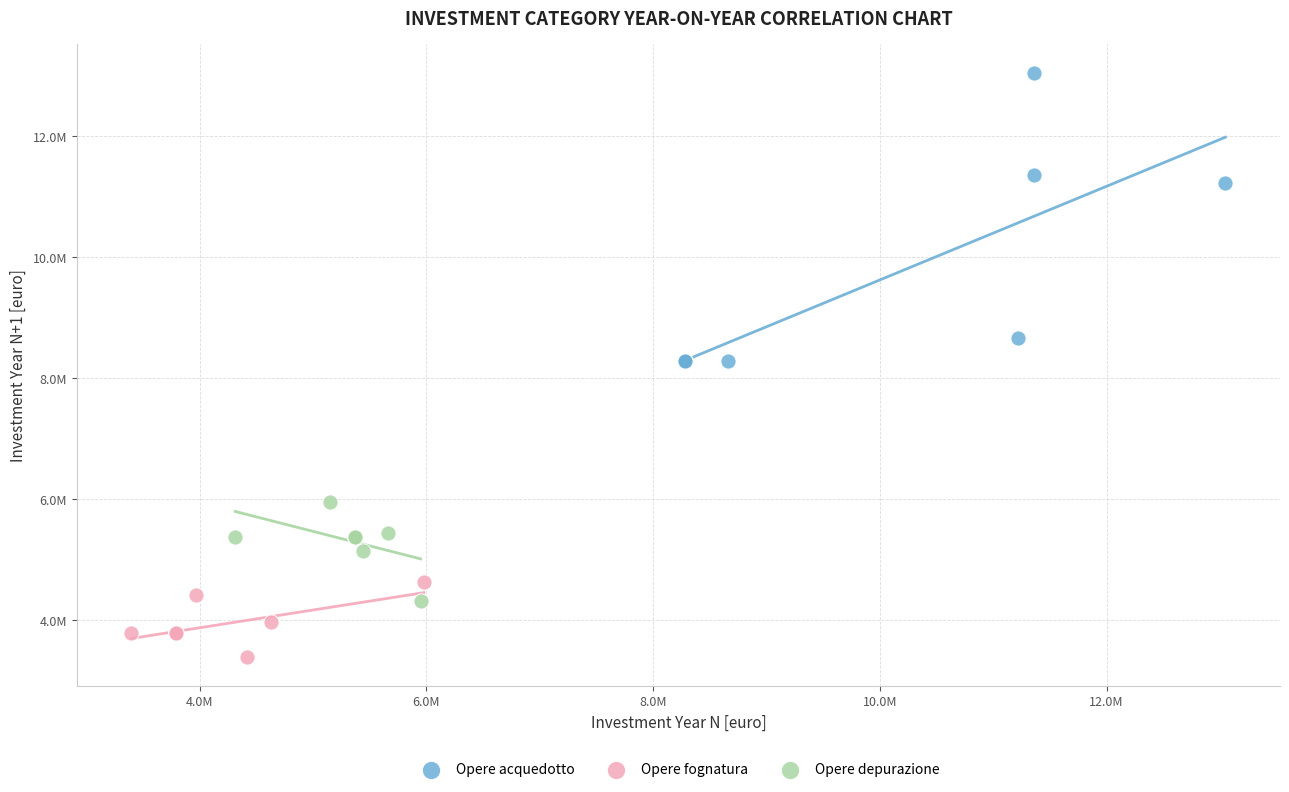

Which series has the largest Y range (max minus min)?

Opere acquedotto